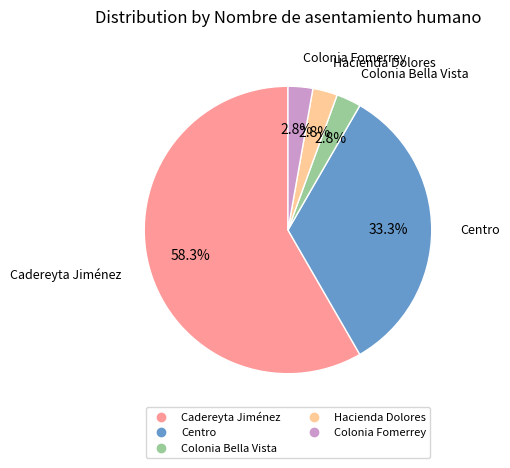

Count the number of slices in the pie.

5